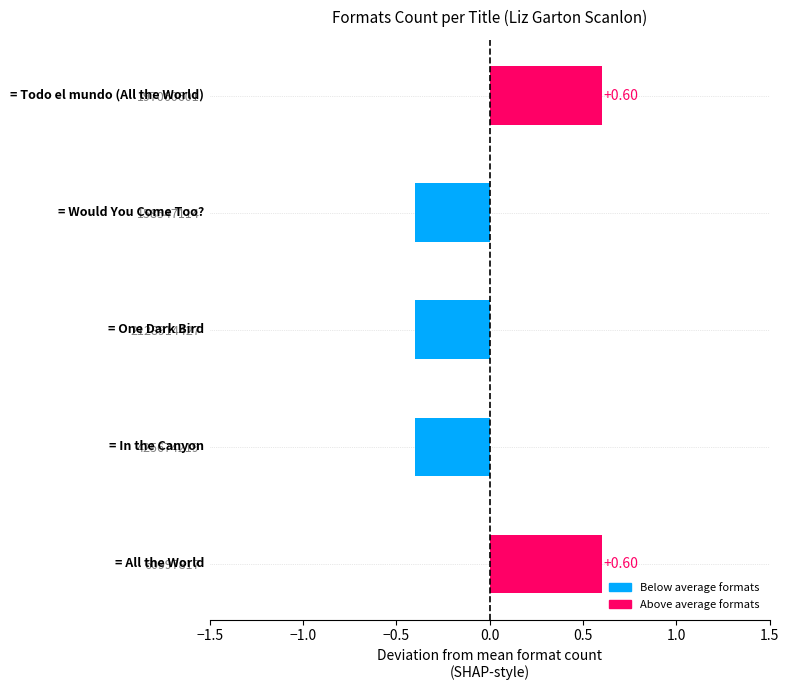

What is the difference between the values at 197060601 and 425674219?

1.0